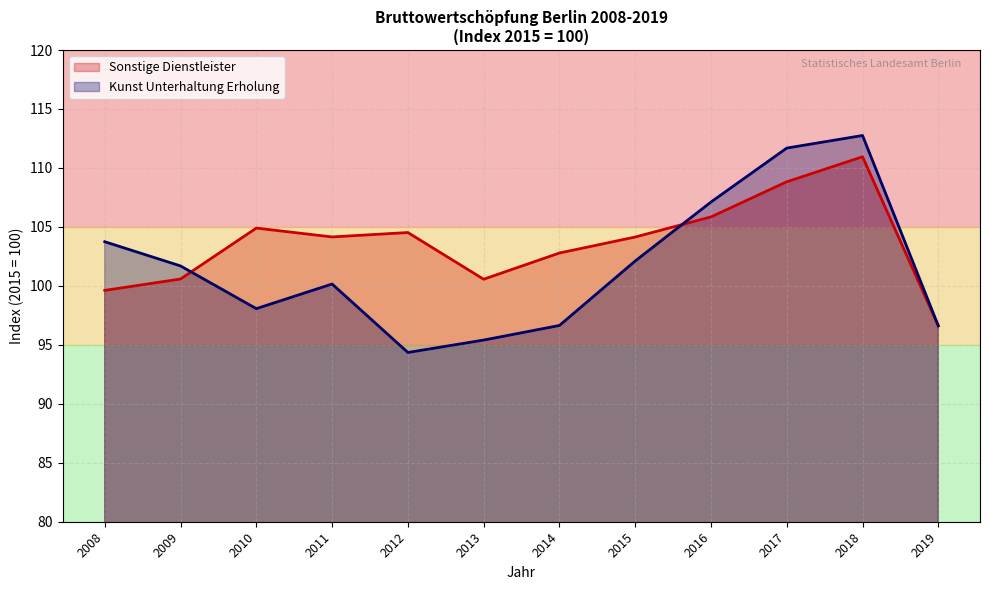

How many intersections are there between Kunst Unterhaltung Erholung and Sonstige Dienstleister?

2